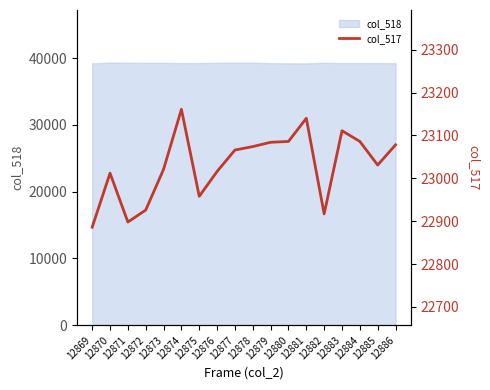

Reading left to right, transcribe all the data shown in this chart.

22886	23012	22898	22926	23021	23161	22958	23016	23066	23074	23084	23086	23140	22917	23111	23086	23031	23078